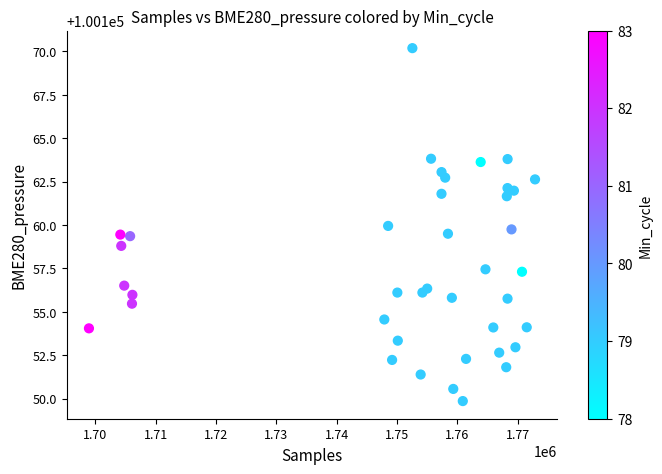

What is the range of Y values (max minus min)?

20.3